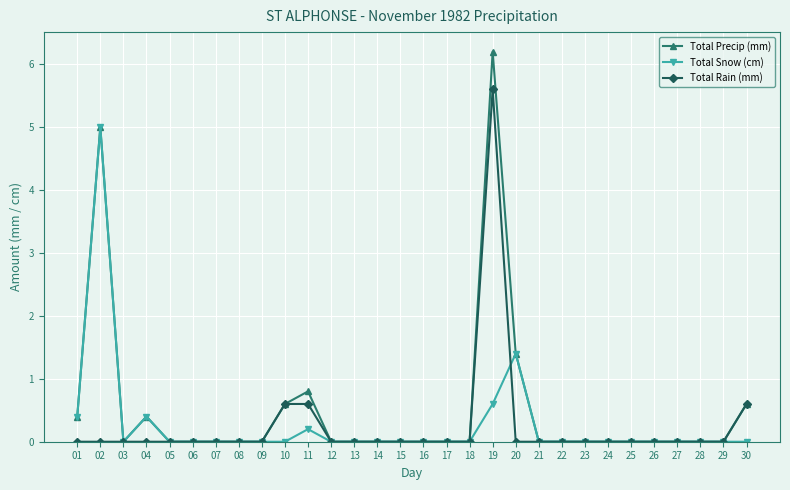

At which category does Total Snow (cm) reach its first local valley?

03